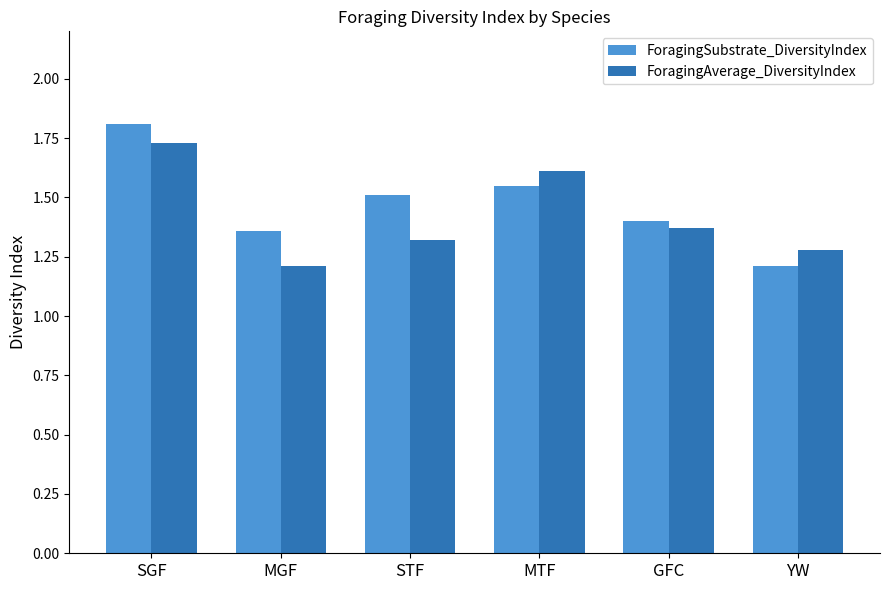

What are all the series names shown in the legend?

ForagingSubstrate_DiversityIndex, ForagingAverage_DiversityIndex